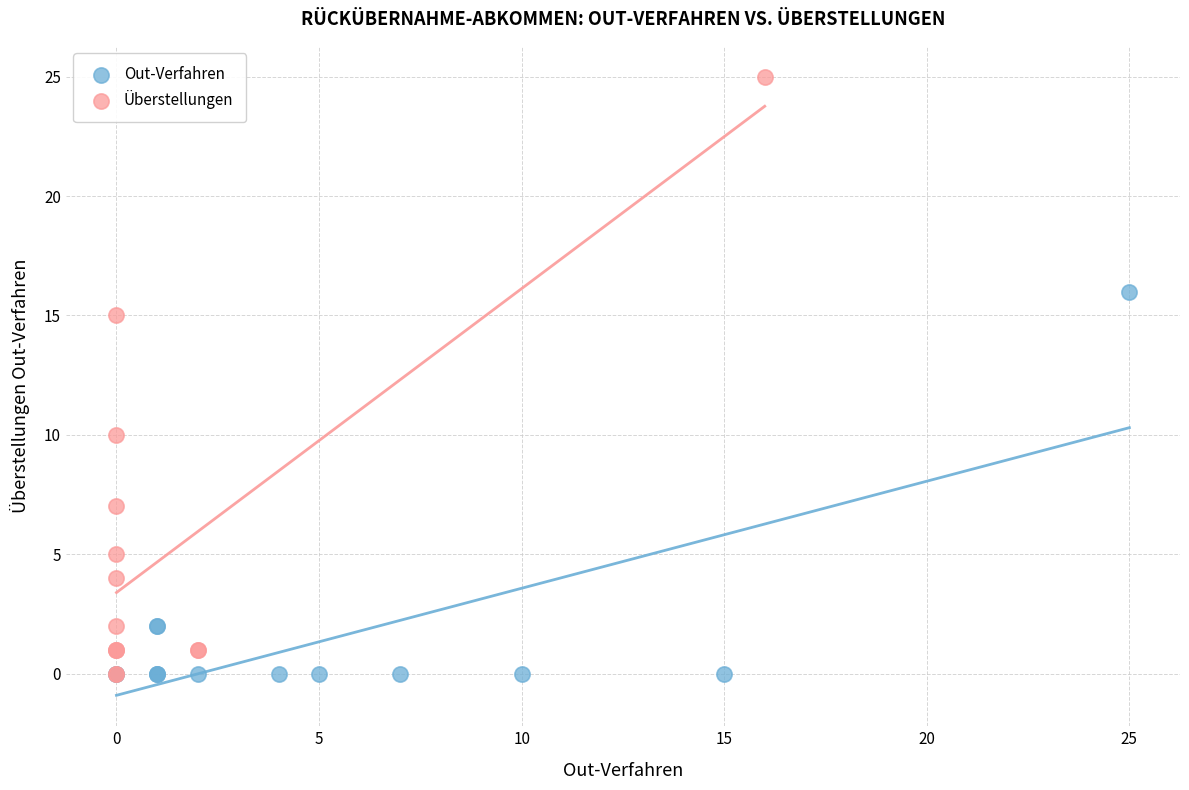

Which series has the widest spread of Y values?

Überstellungen